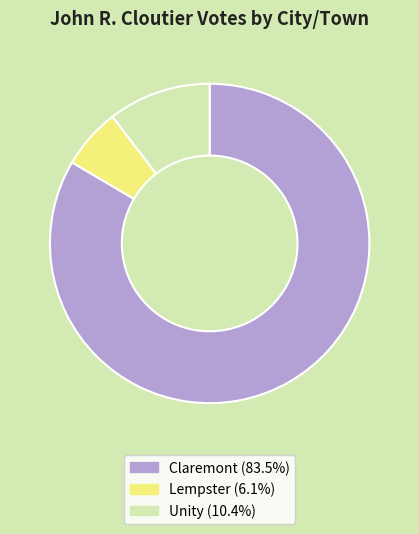

What is the largest slice in the pie chart?

Claremont